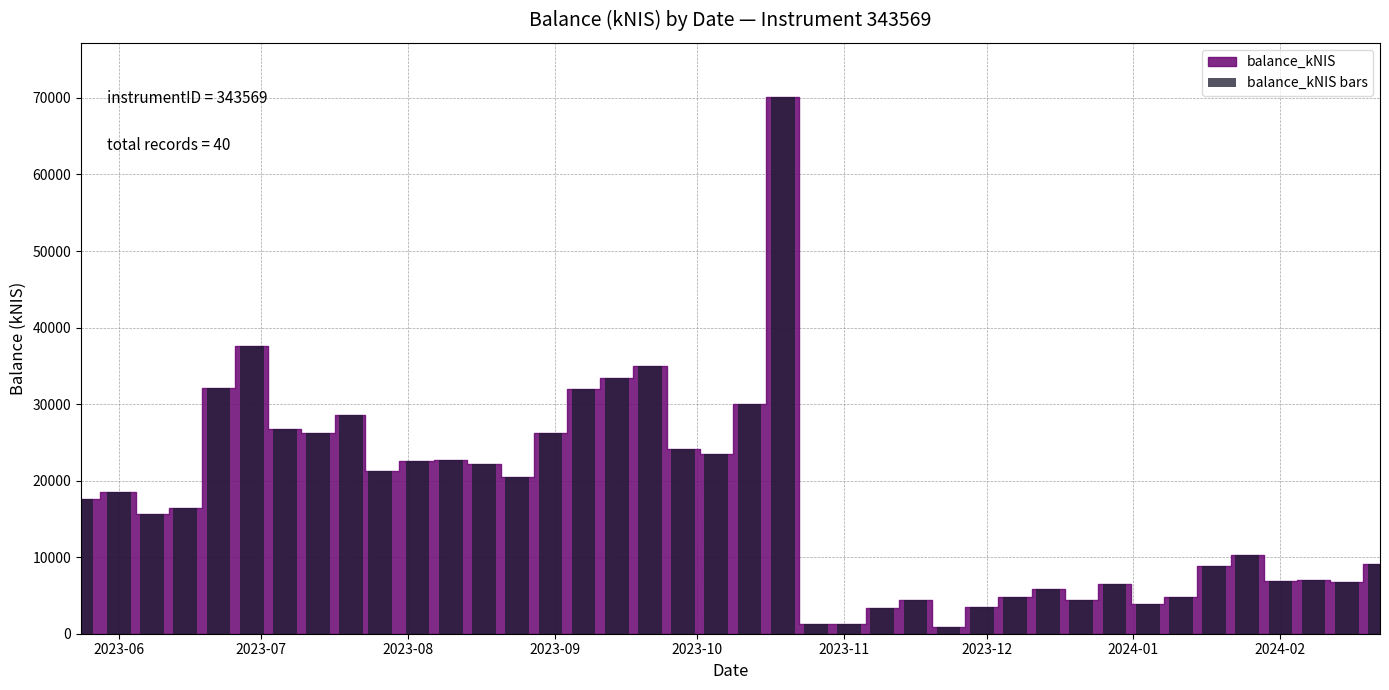

Does the chart contain any negative values?

No